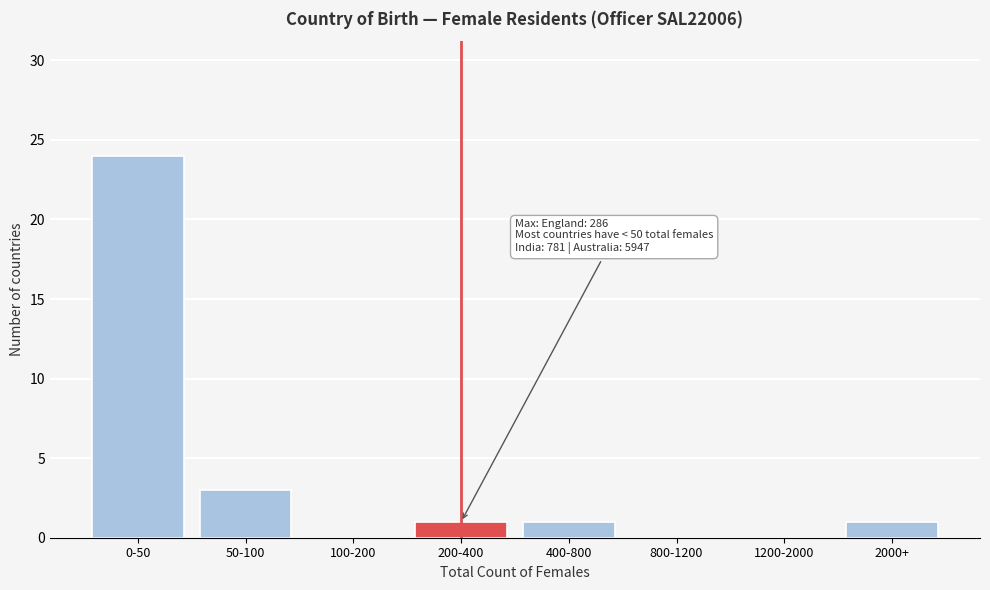

Reading right to left, transcribe all the data shown in this chart.

2000+=1	1200-2000=0	800-1200=0	400-800=1	200-400=1	100-200=0	50-100=3	0-50=24